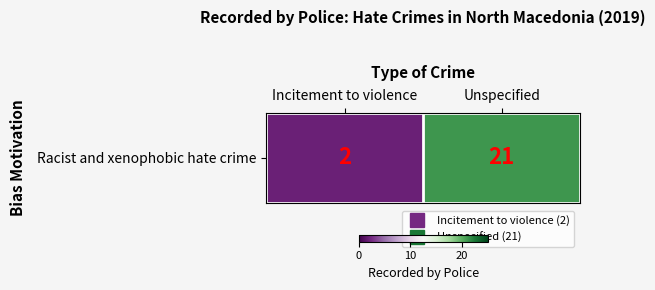

What is the ratio of the value at Incitement to violence to the value at Unspecified?

0.1